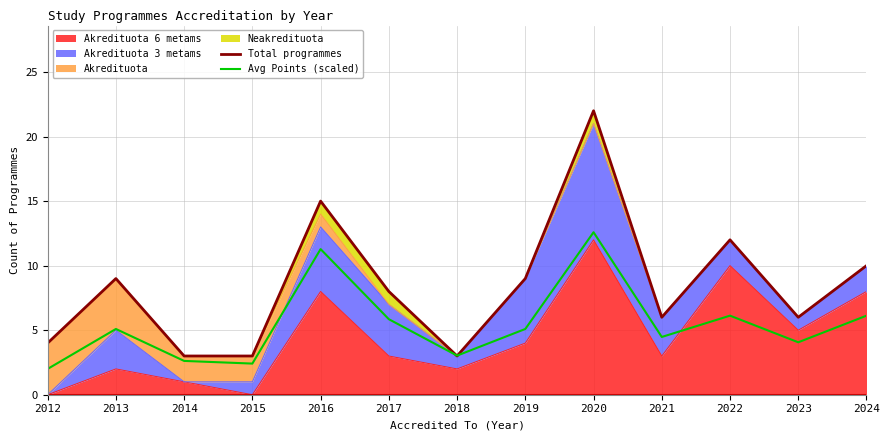

What is the total value across all series at 2012?

6.0